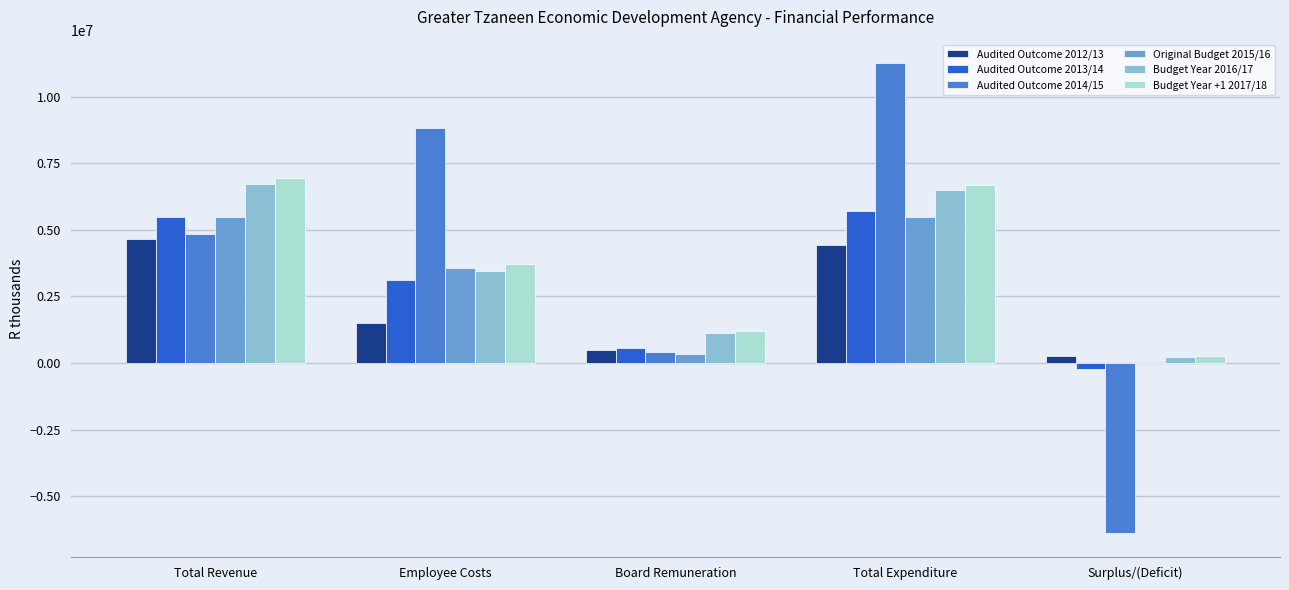

How many groups of bars are there?

5